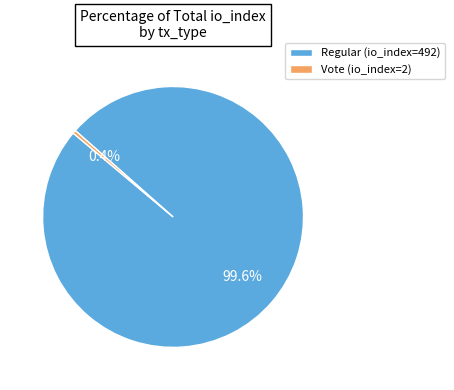

Is there any slice that represents more than half of the pie?

Yes